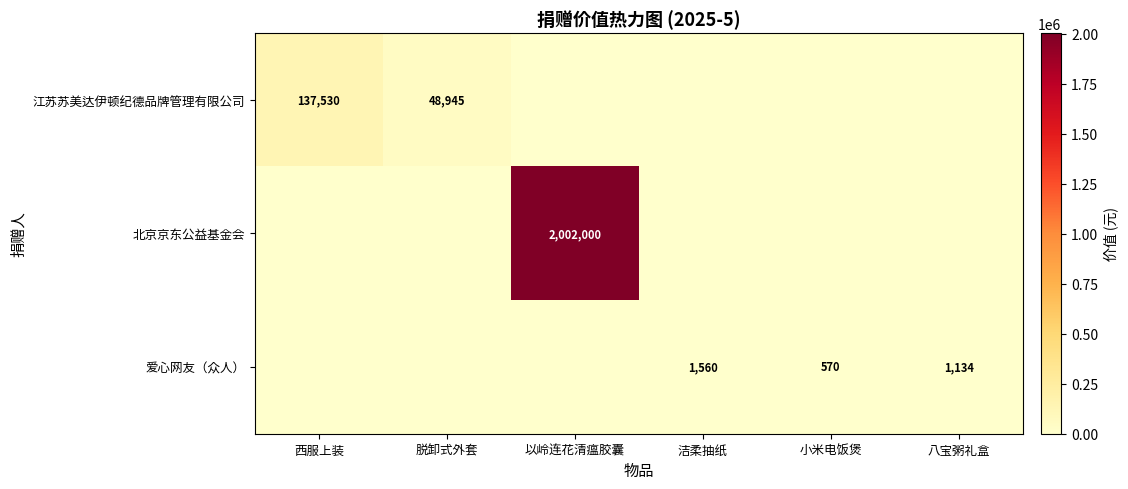

Is the value of 江苏苏美达伊顿纪德品牌管理有限公司 at 西服上装 greater than the value of 爱心网友（众人） at 小米电饭煲?

Yes